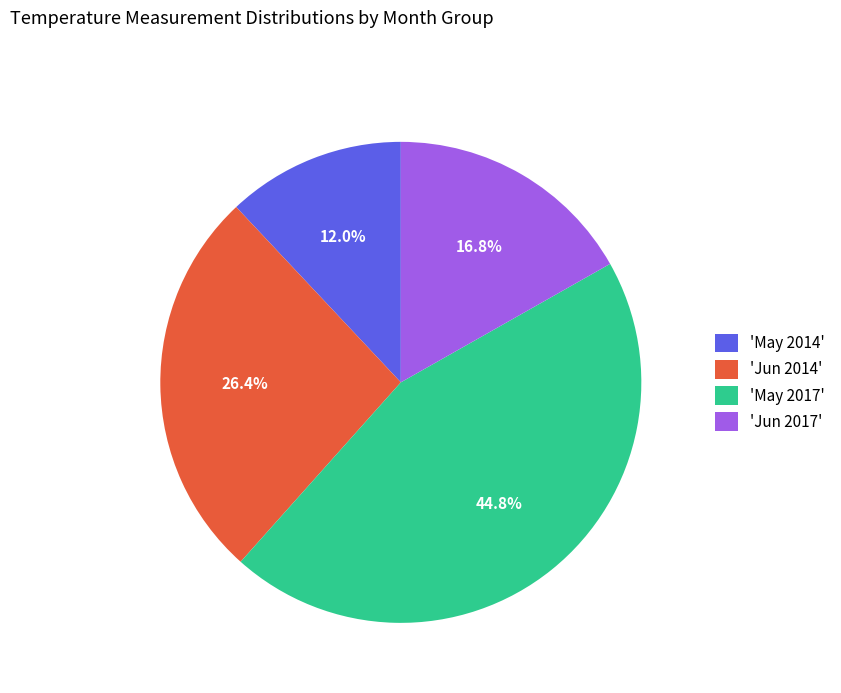

What portion of the pie excludes 'Jun 2017'?

83.2%